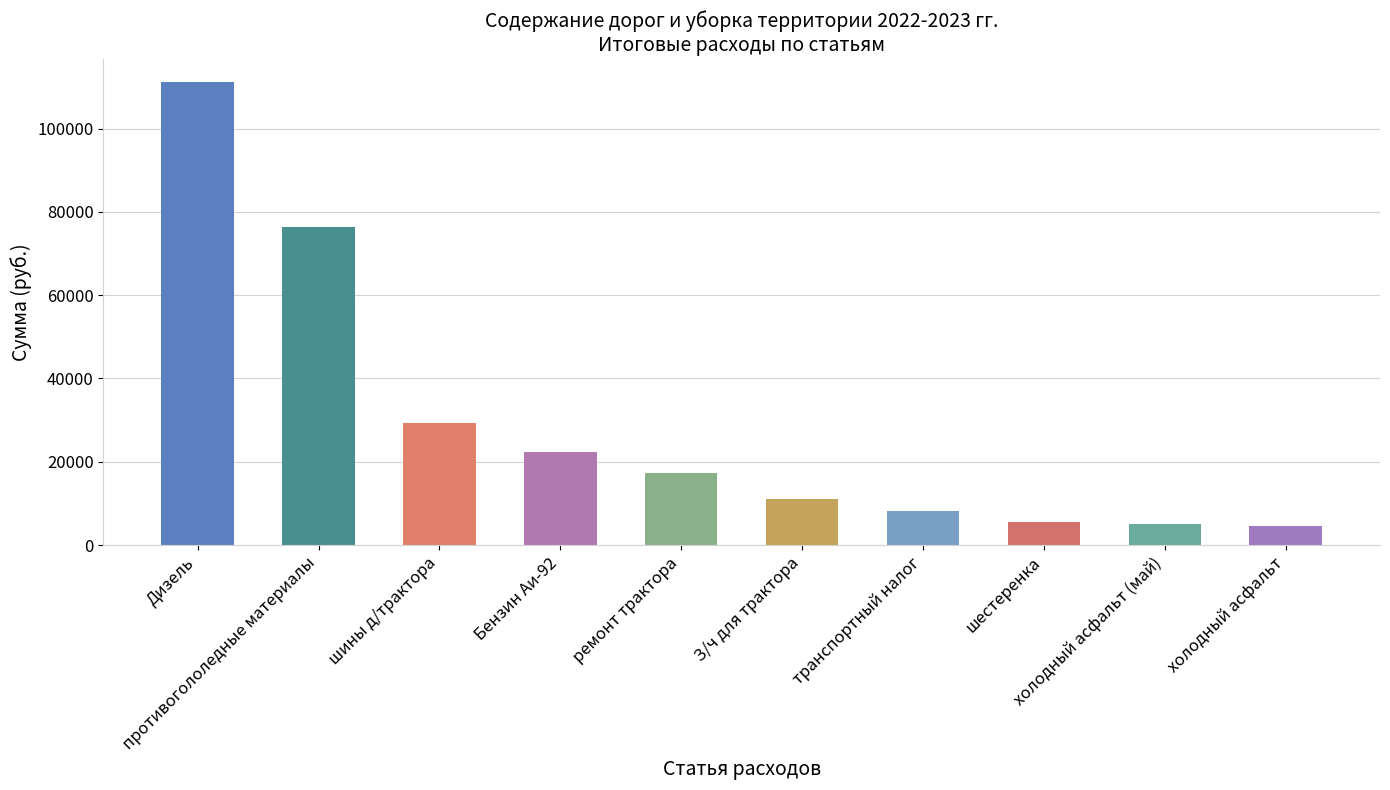

What is the ratio of the value at транспортный налог to the value at шины д/трактора?

0.3